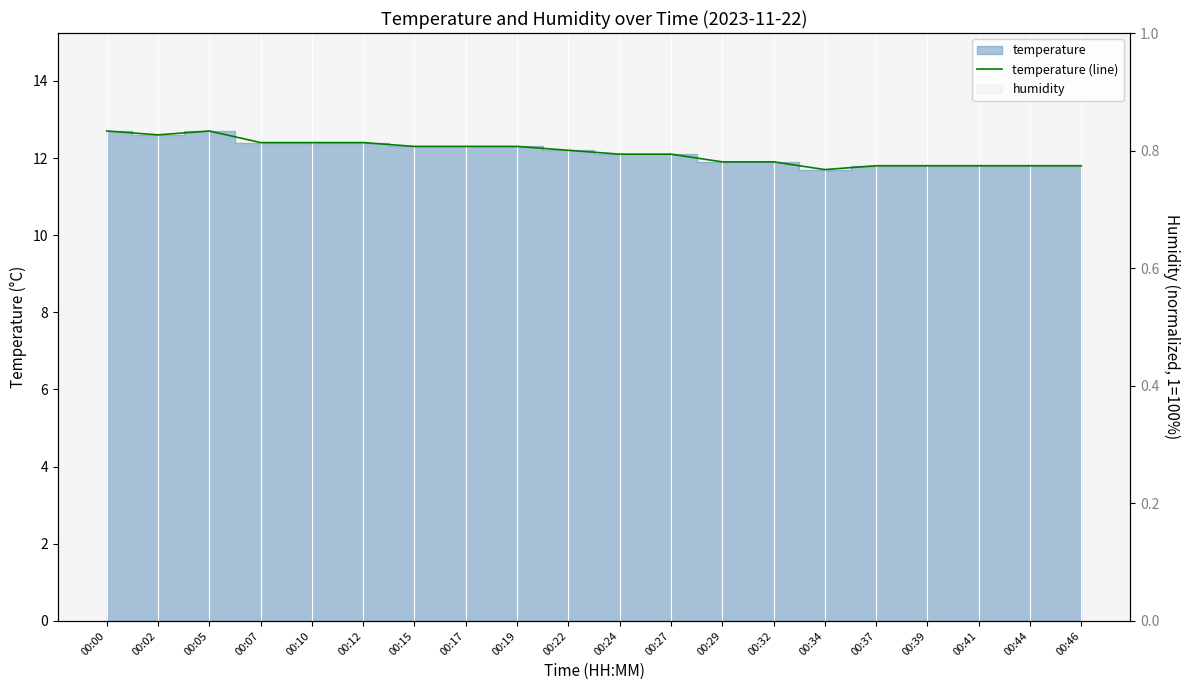

True or false: the data shows 4.6 at 00:44.

False